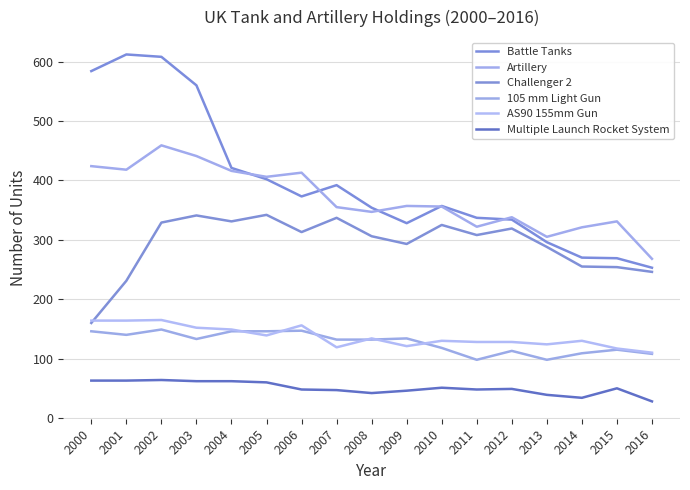

Does the chart have visible grid lines?

Yes